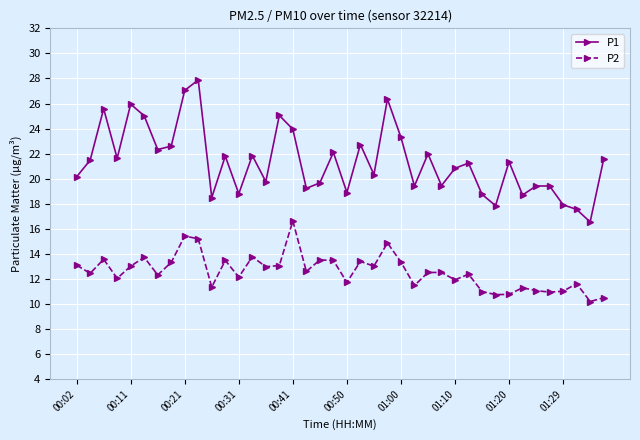

Which series has the largest range (max minus min)?

P1